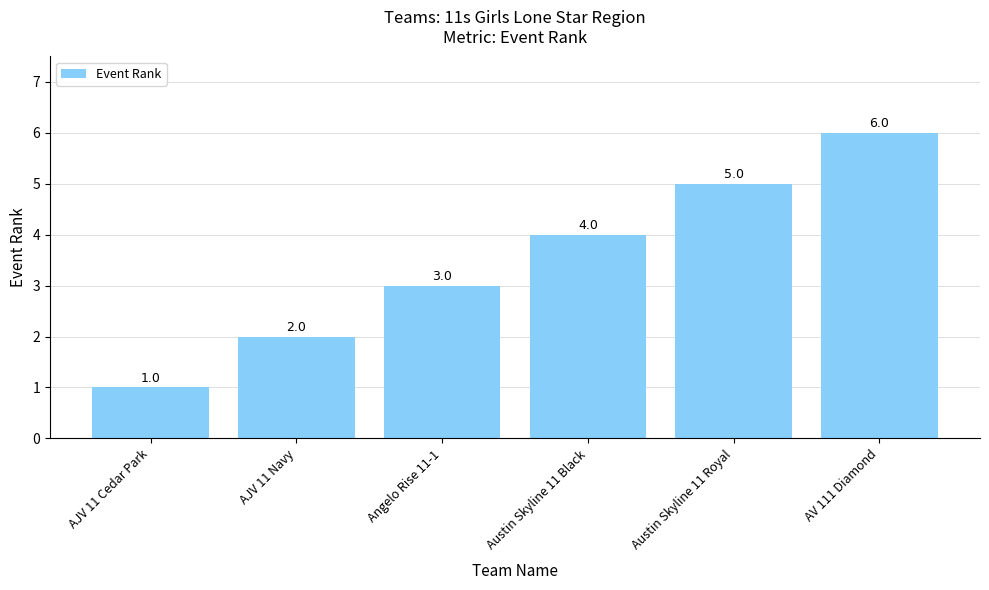

What is the smallest value displayed?

1